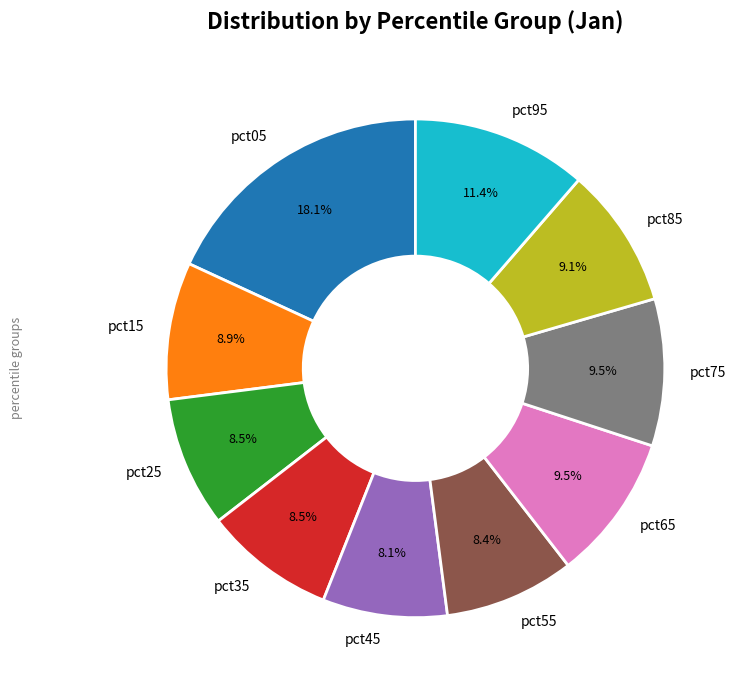

Combined, do pct75 and pct05 account for over 50%?

No